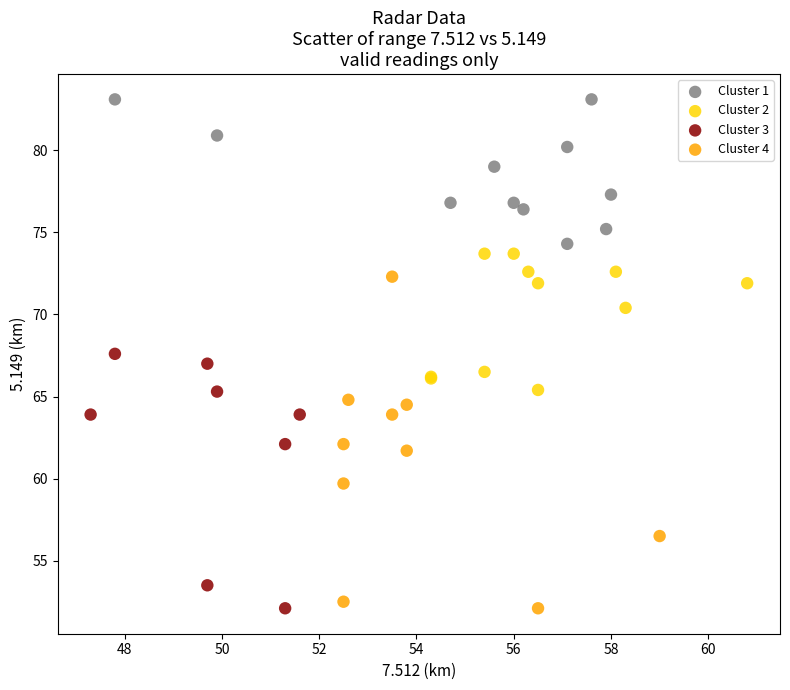

Which series has the largest Y range (max minus min)?

Cluster 4